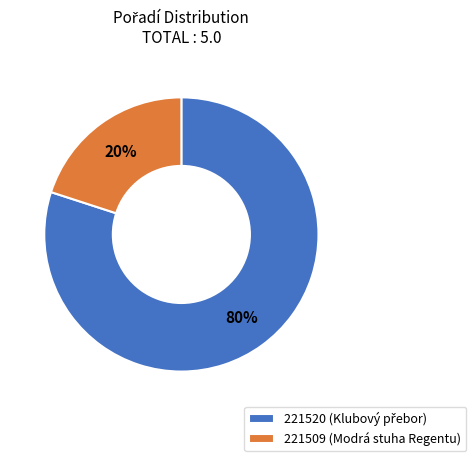

How many segments does this pie chart have?

2